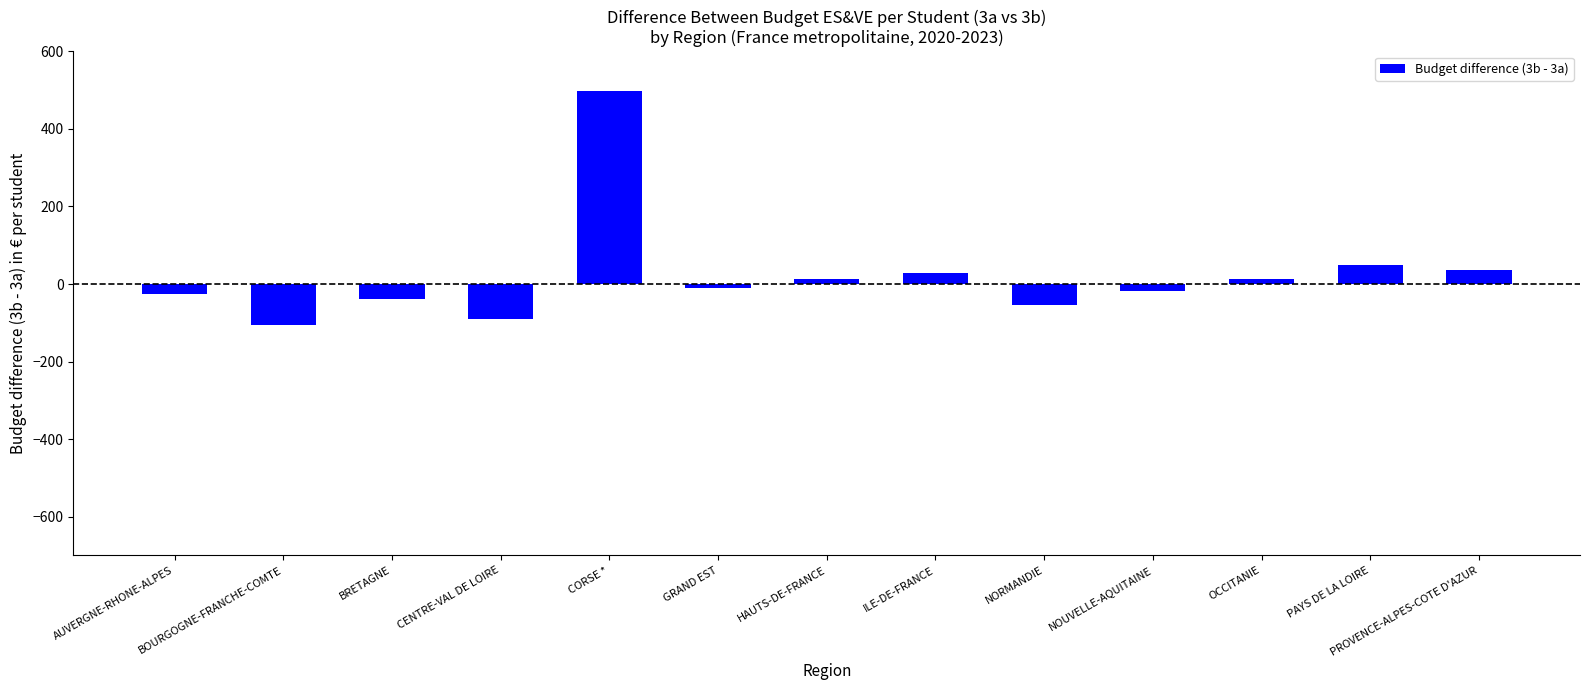

What position from the left is ILE-DE-FRANCE?

8